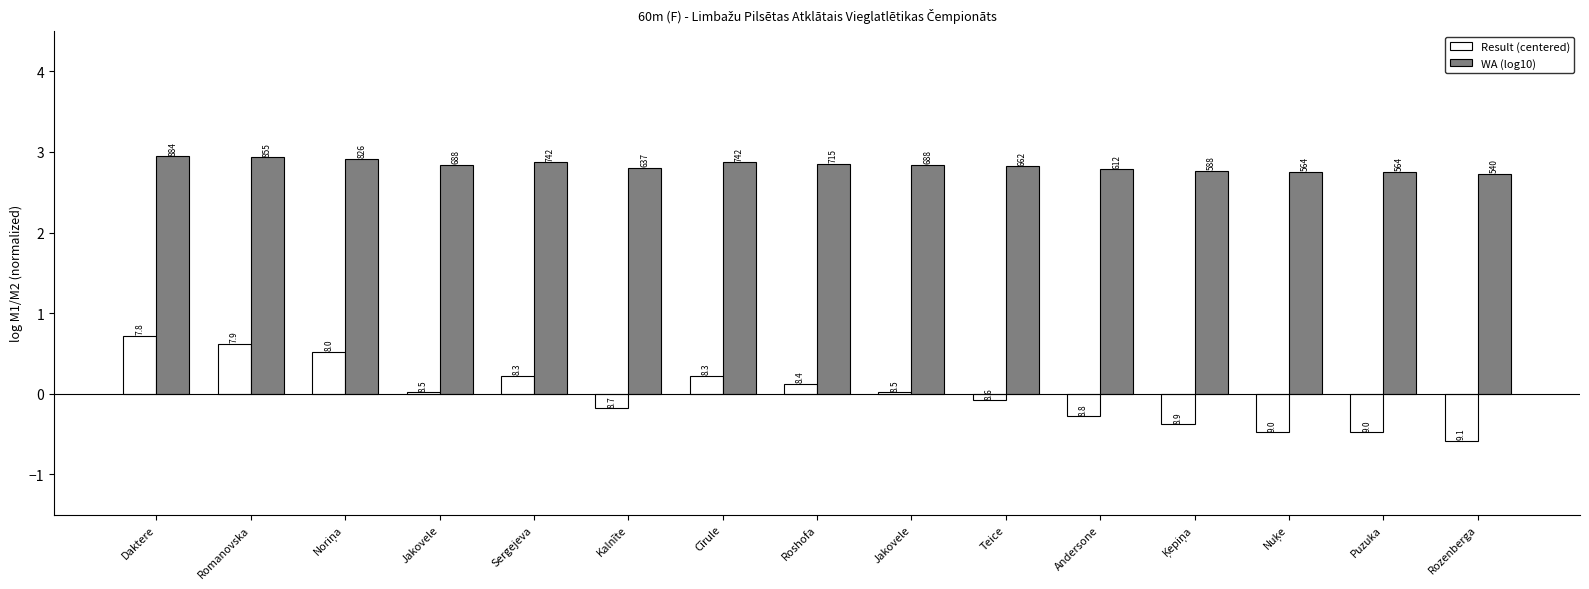

What are all the series names shown in the legend?

Result (centered), WA (log10)